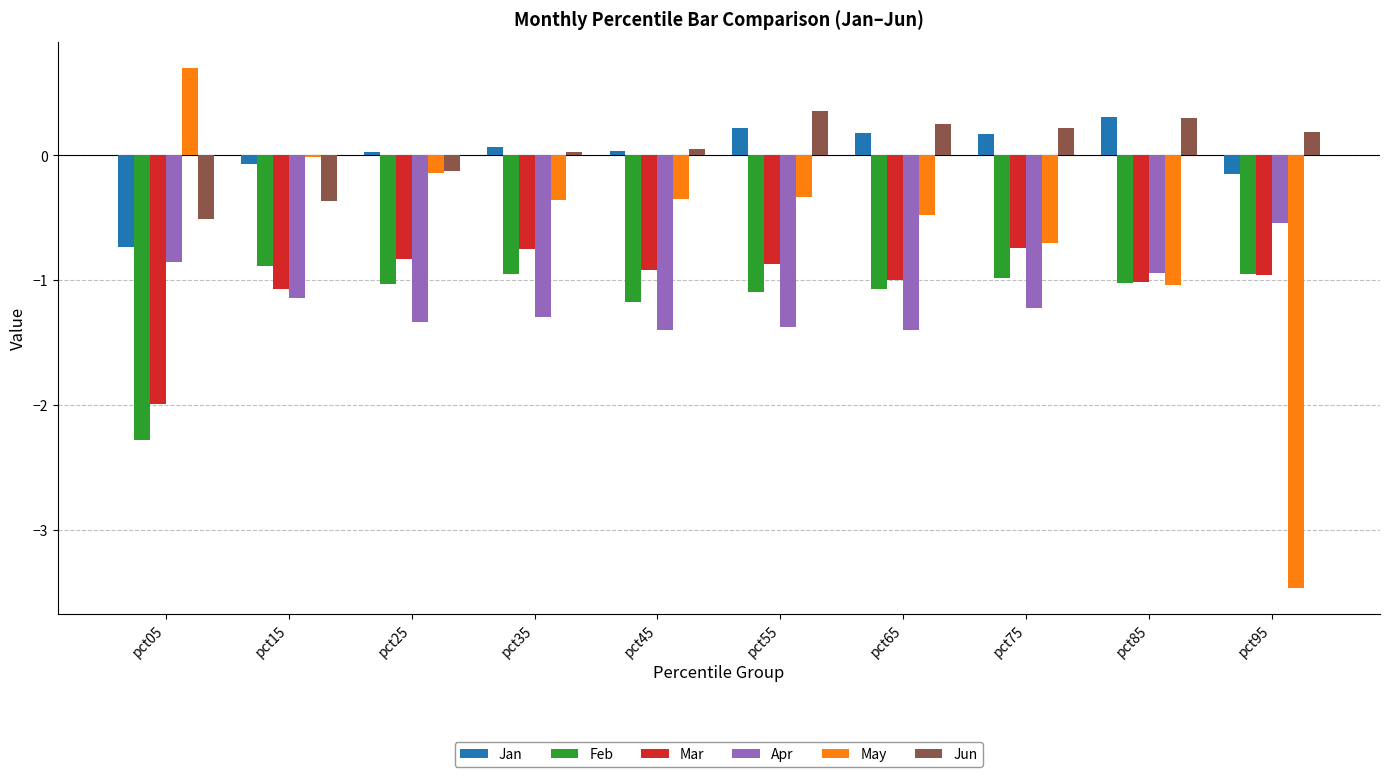

Is the value of Jun at pct15 greater than the value of May at pct05?

No